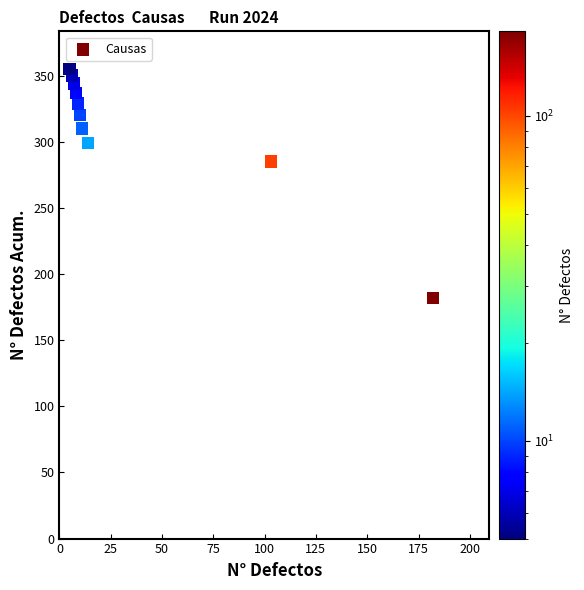

What is the range of X values (max minus min)?

177